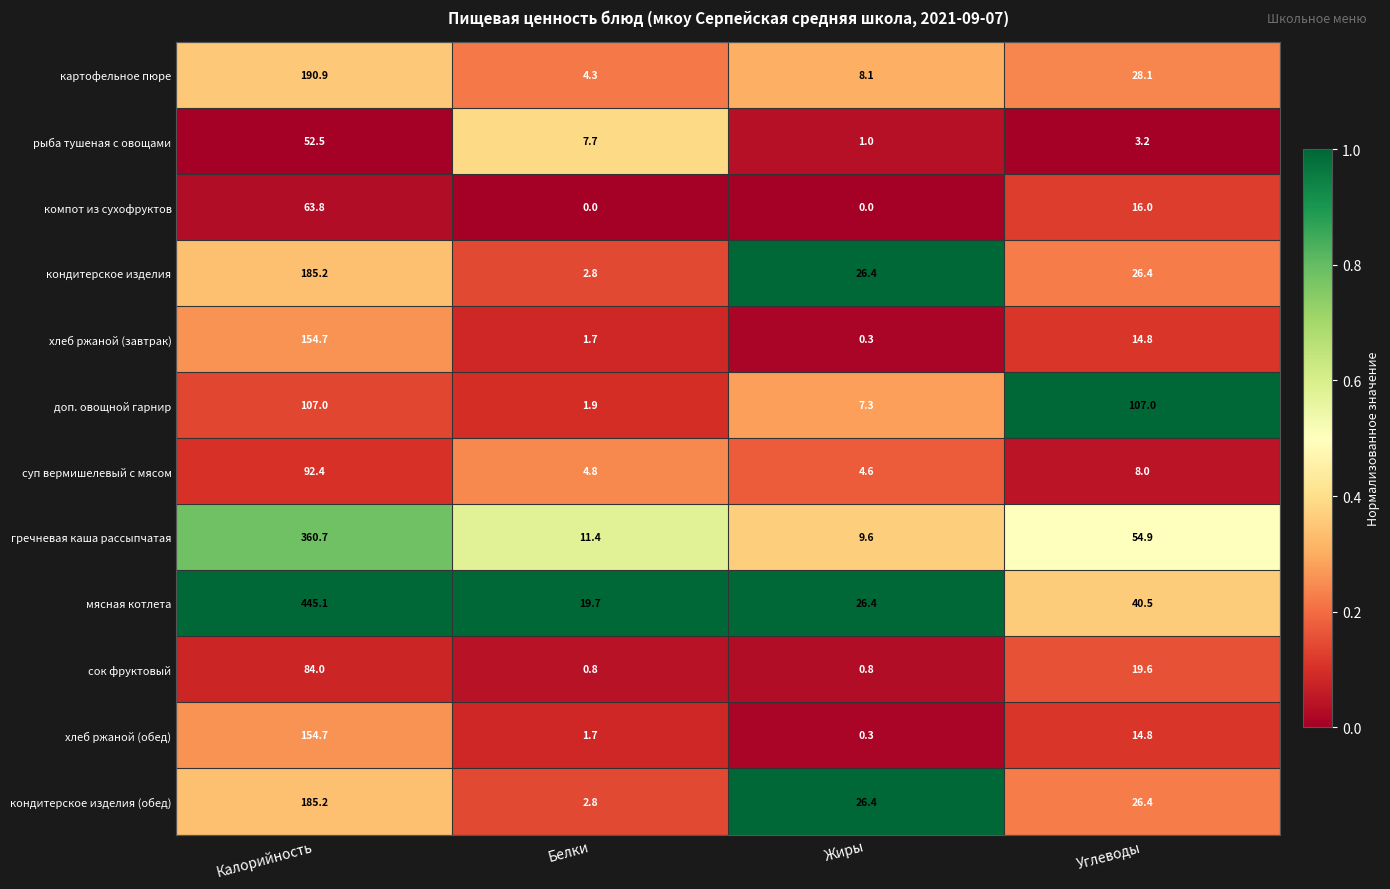

What is the total value across all series at Жиры?

111.2